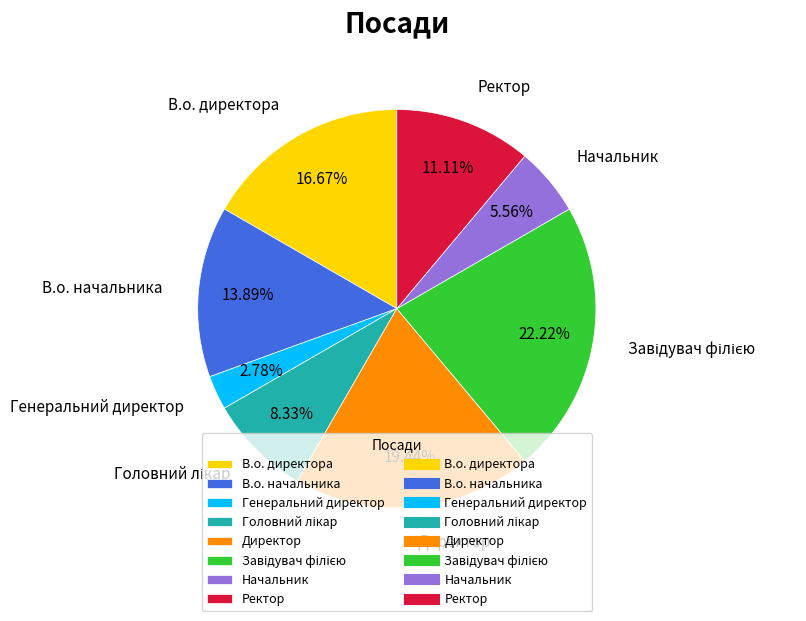

Is Генеральний директор the majority of the pie?

No